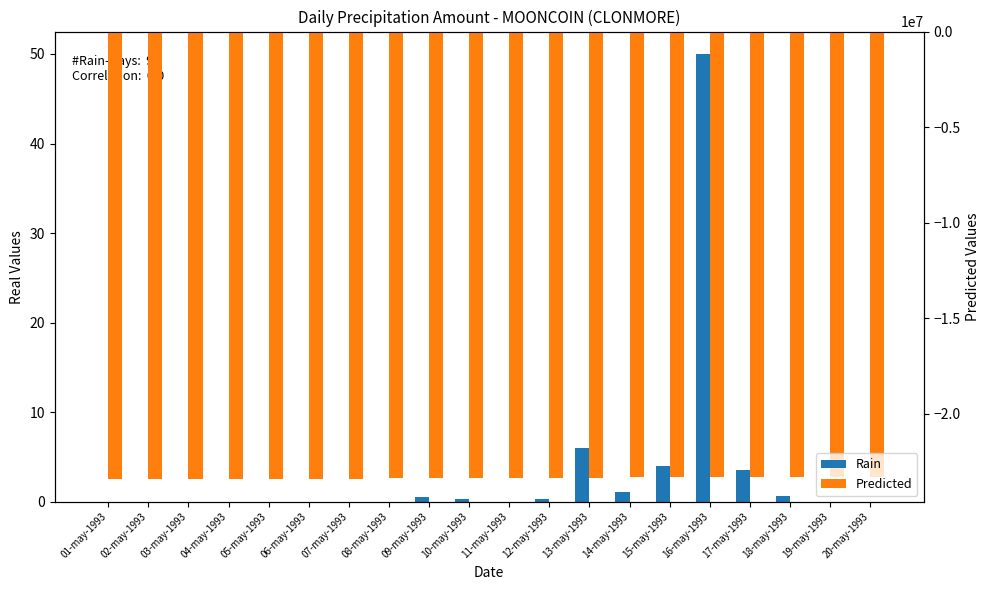

Rank the series by their average value, from highest to lowest.

Rain, Predicted